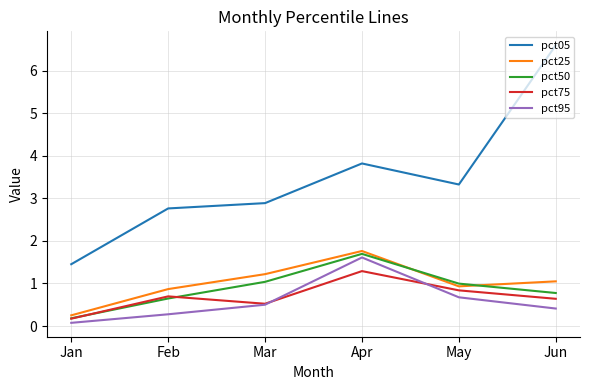

Reading left to right, extract all data points from this chart.

pct05: 1.5	2.8	2.9	3.8	3.3	6.6
pct25: 0.3	0.9	1.2	1.8	0.9	1.0
pct50: 0.2	0.6	1.0	1.7	1.0	0.8
pct75: 0.2	0.7	0.5	1.3	0.8	0.6
pct95: 0.1	0.3	0.5	1.6	0.7	0.4